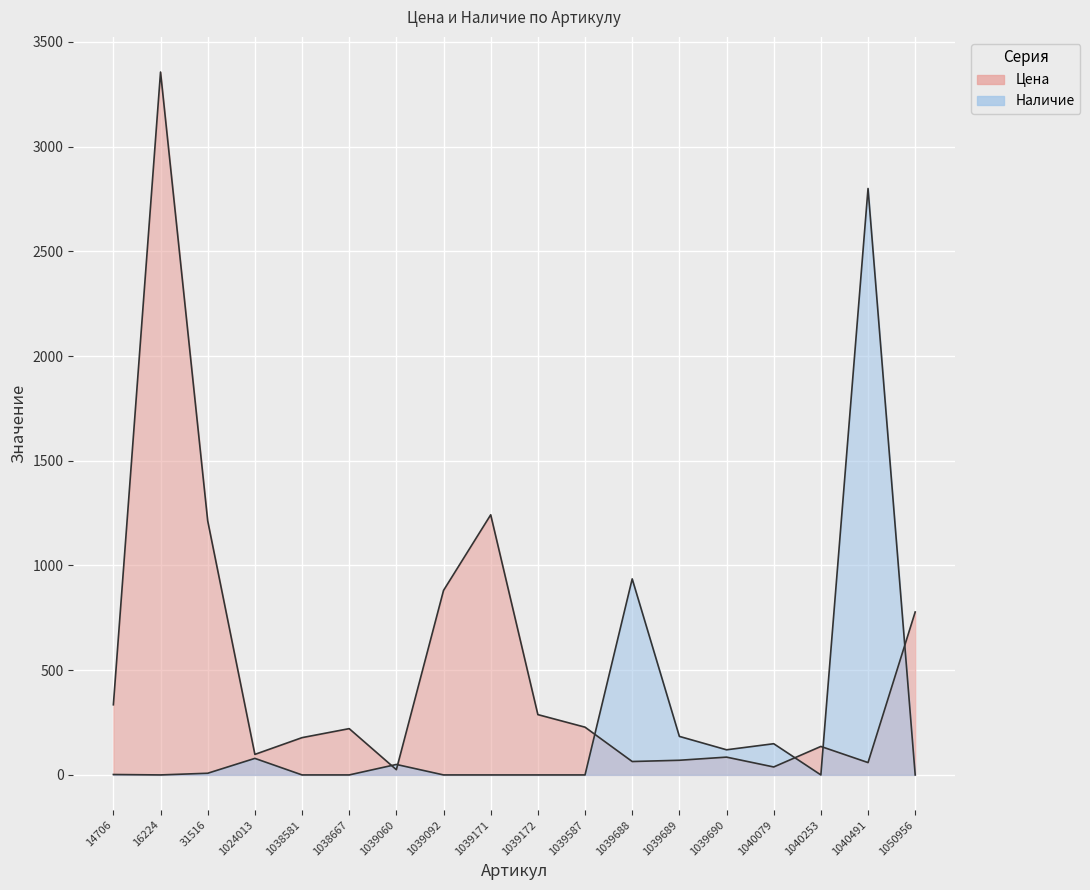

Is it true that Цена equals 1213 at 31516?

True